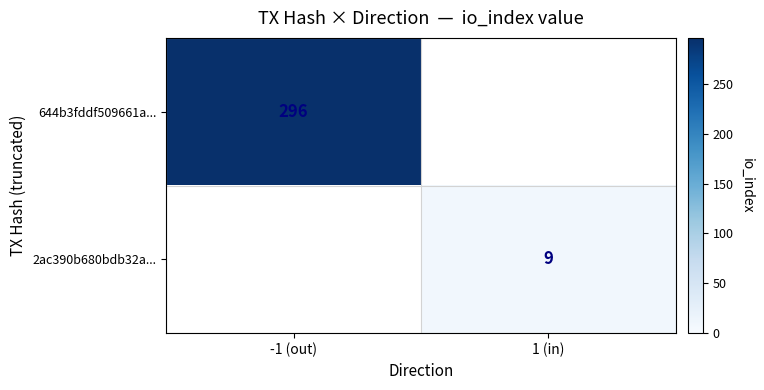

The value of 644b3fddf509661a... at -1 (out) is 296. True or false?

True